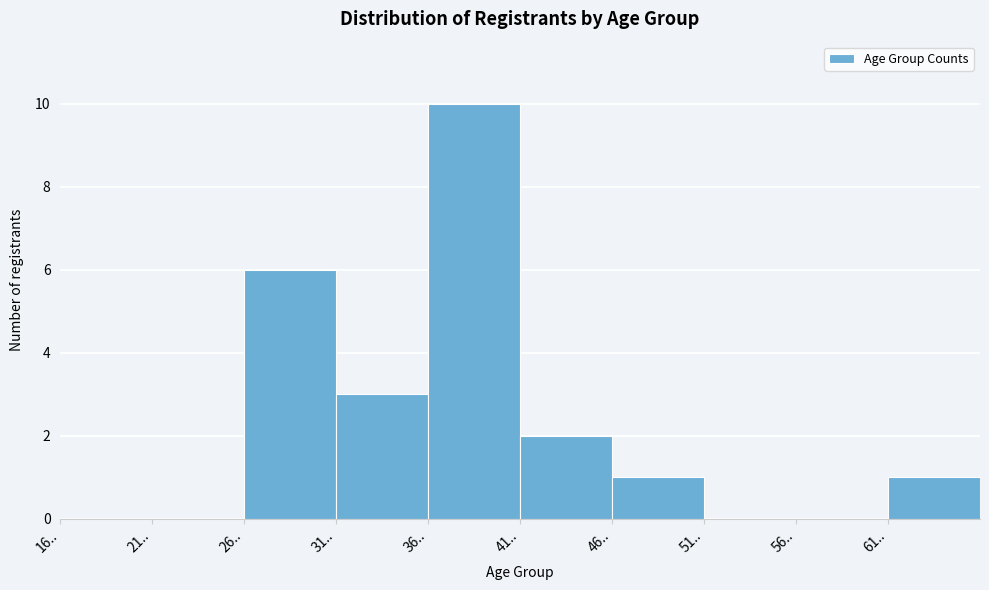

Which range on the x-axis has the tallest bar?

36 to 41